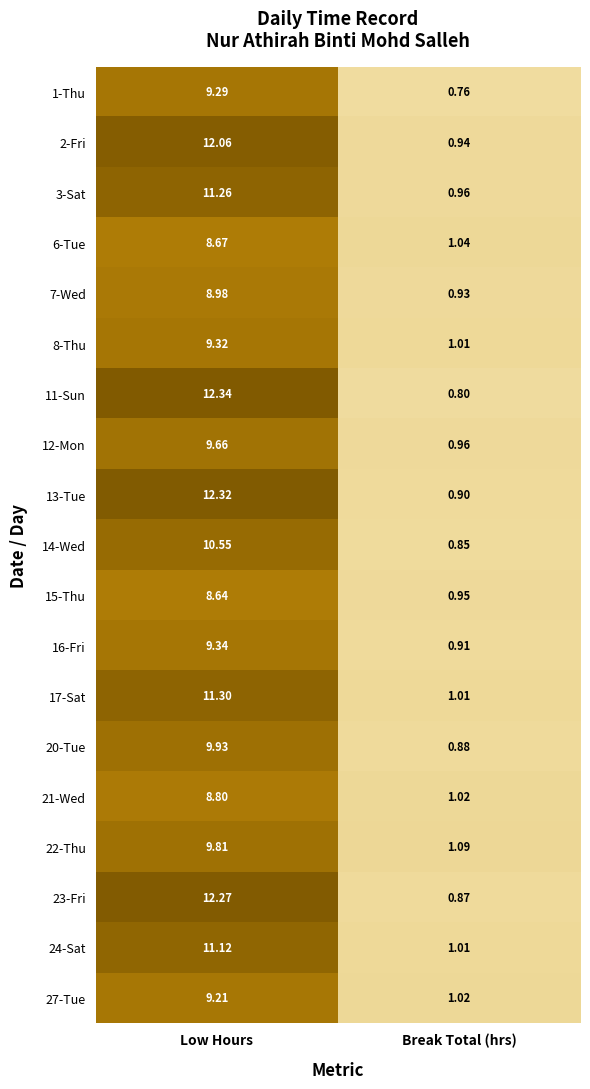

At which category is the sum across all series the highest?

Low Hours